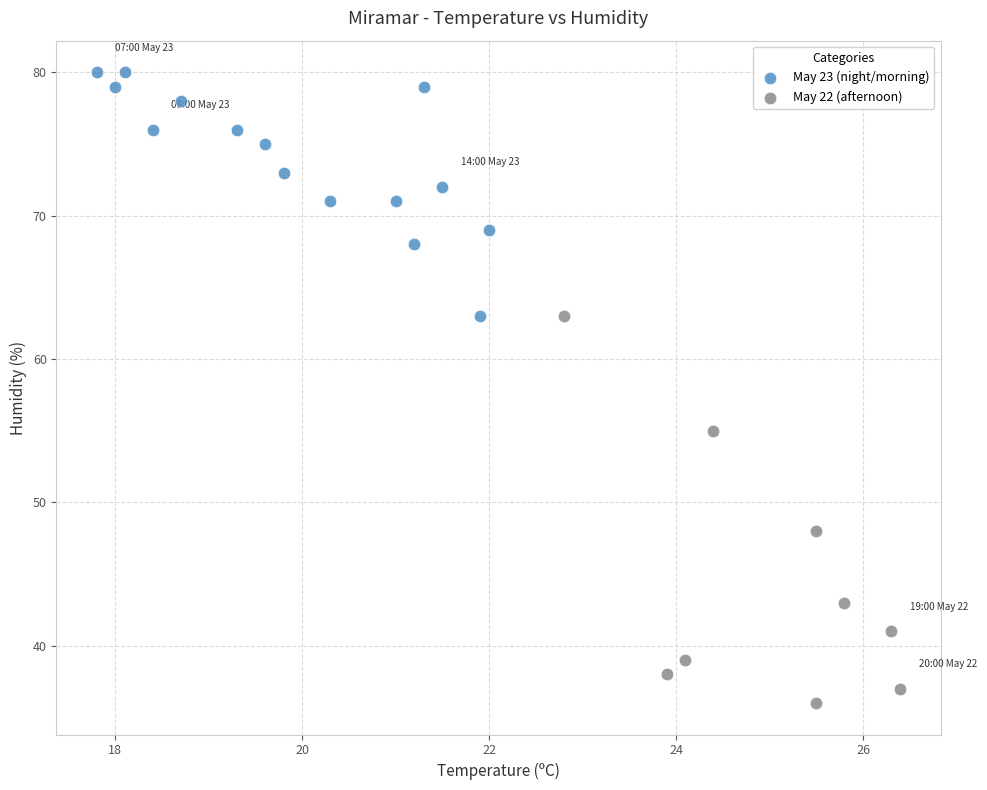

Which series contains the highest Y value?

May 23 (night/morning)